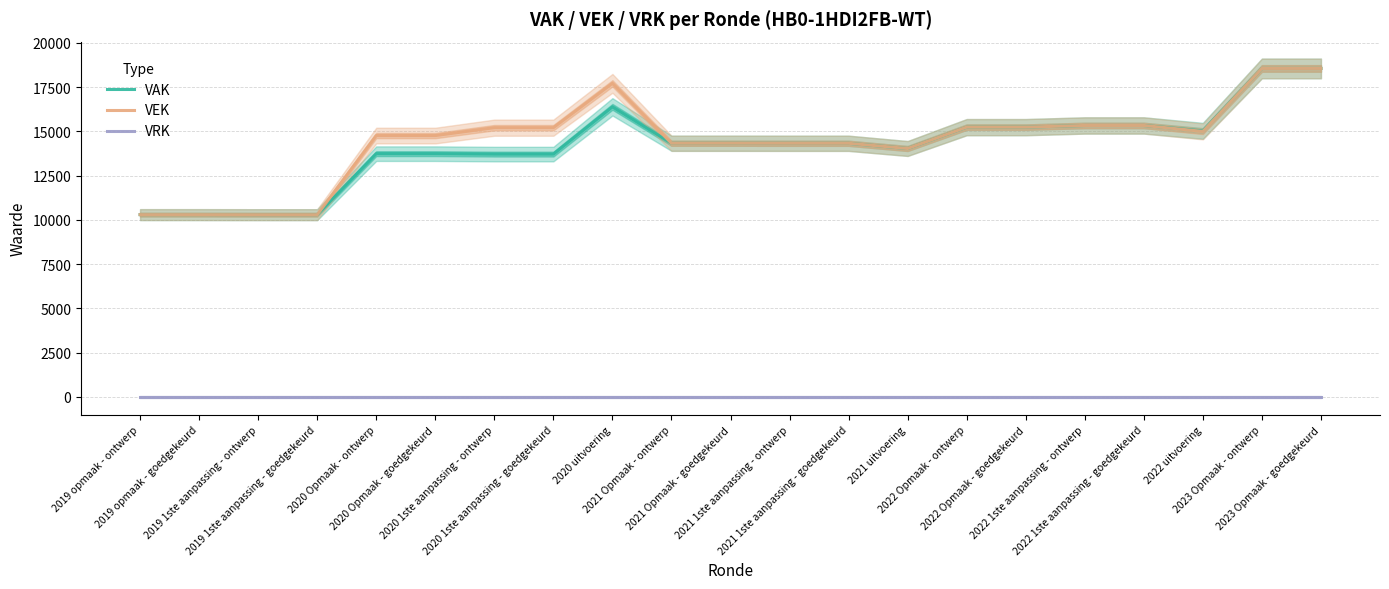

True or false: VRK and VEK intersect in this chart.

False